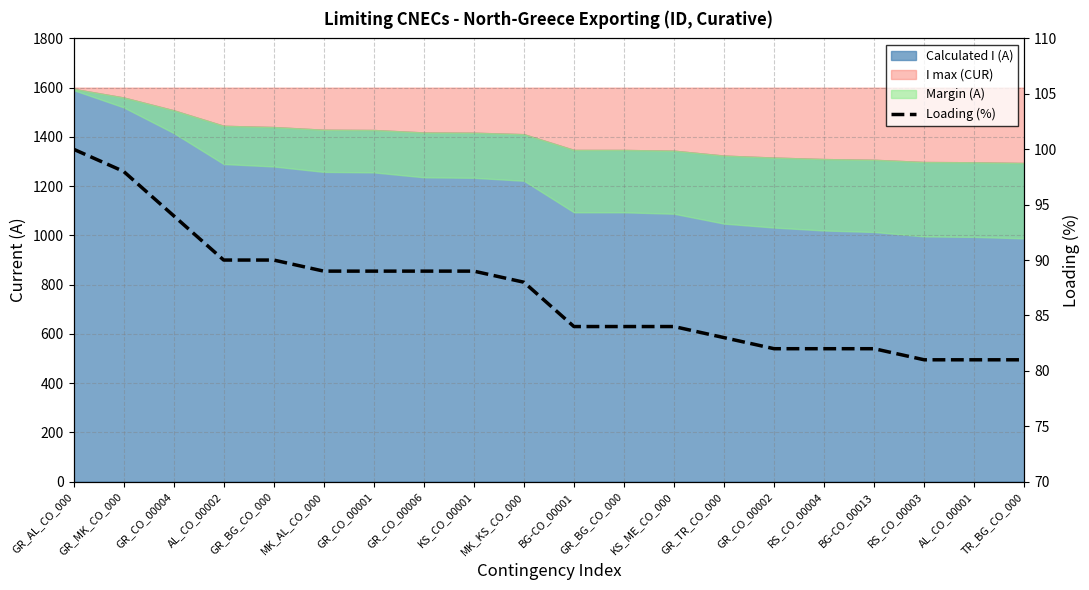

True or false: the data shows 134 at GR_BG_CO_000.

False